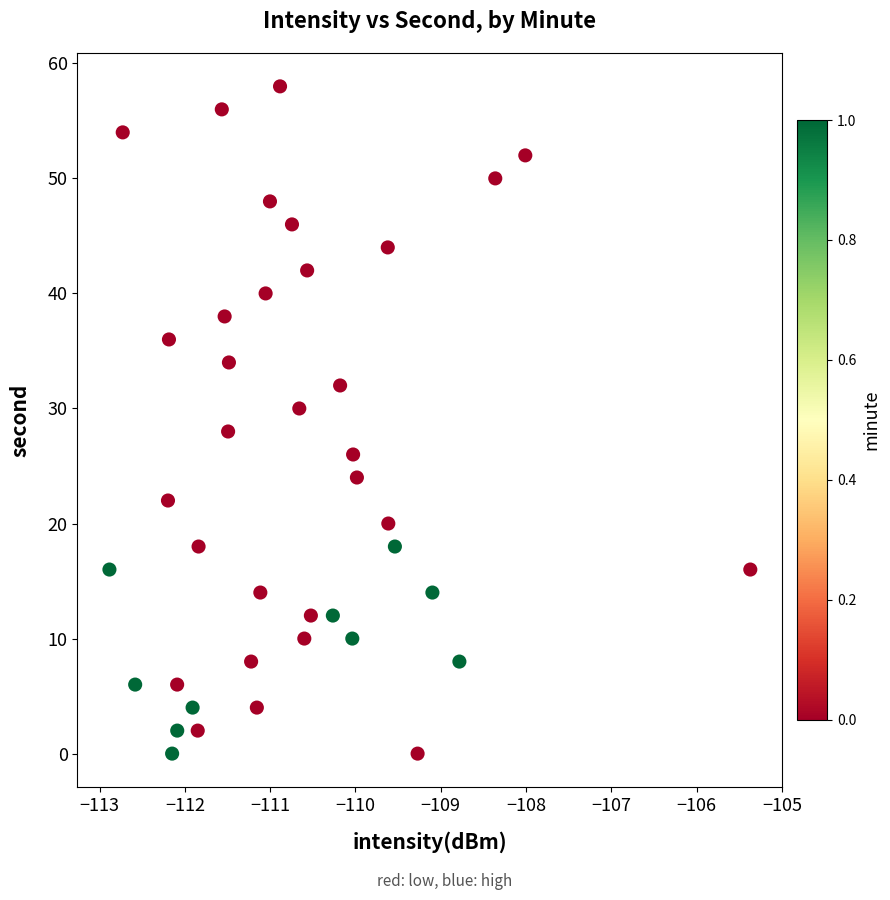

What is the range of Y values (max minus min)?

58